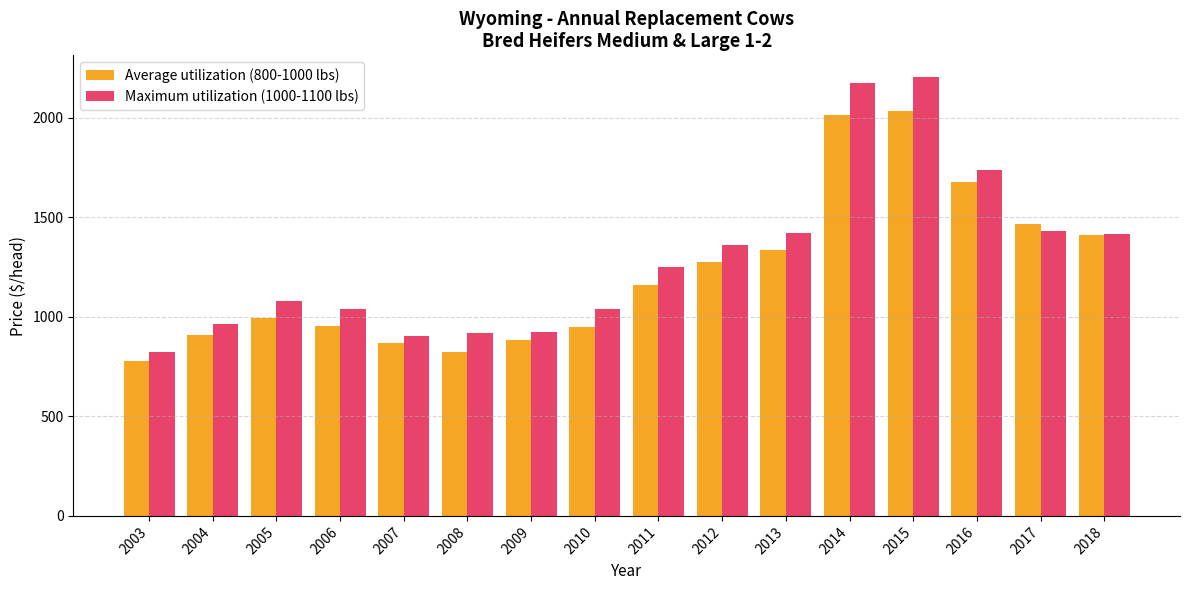

List the series in order of their peak value, lowest first.

Average utilization (800-1000 lbs), Maximum utilization (1000-1100 lbs)